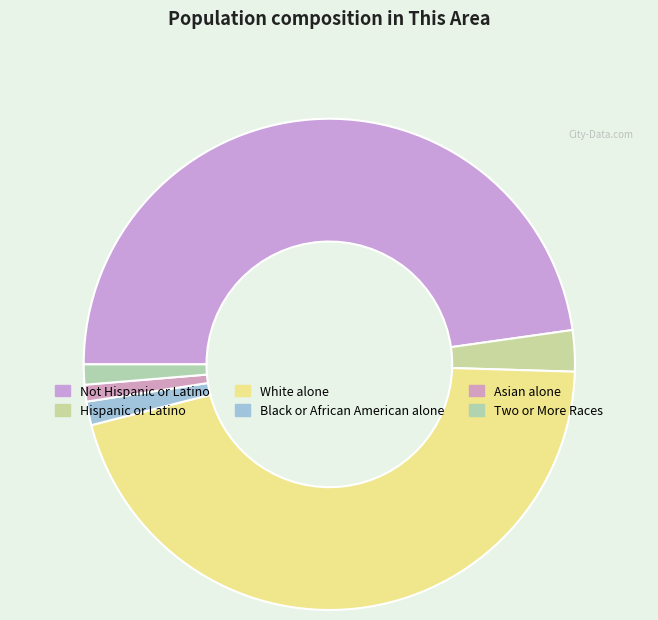

Approximately how many times larger is the value at White alone compared to Two or More Races?

34.4